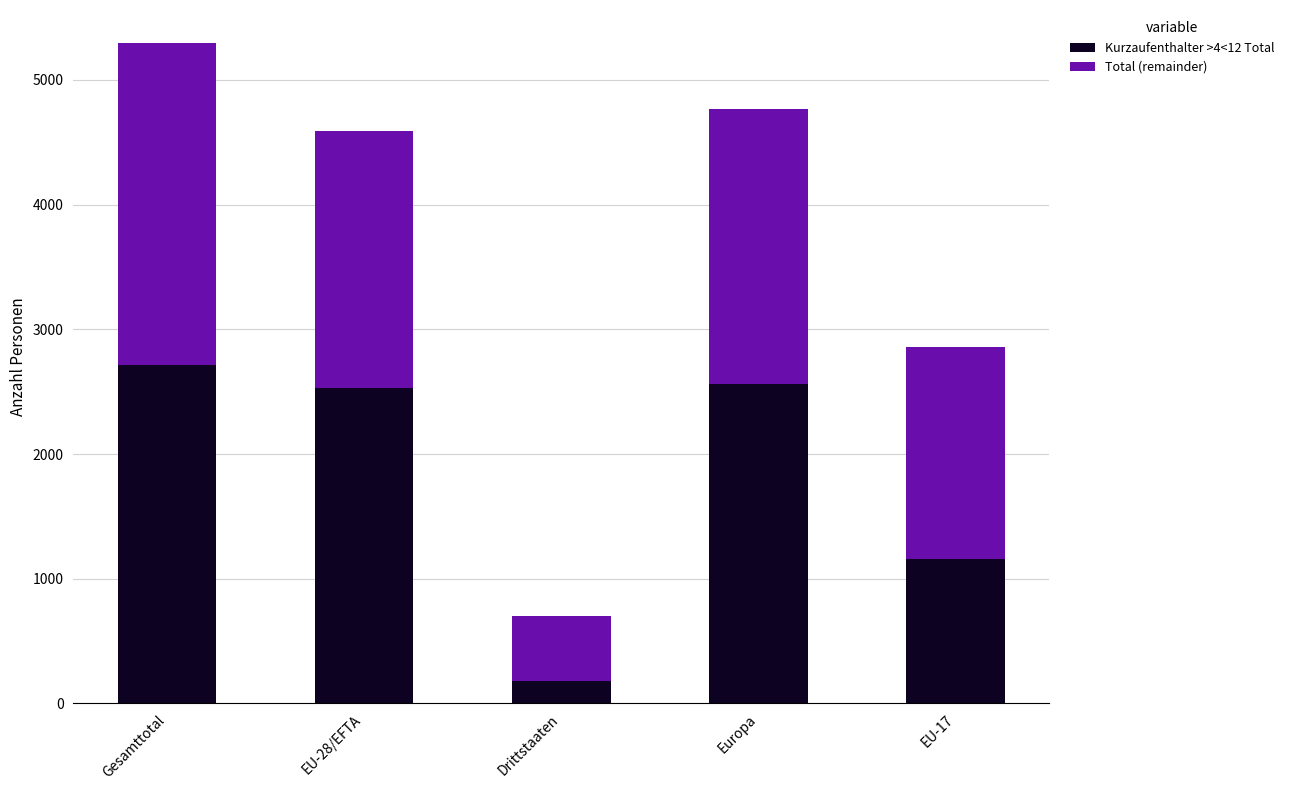

What is the difference between the maximum and second lowest values in the Kurzaufenthalter >4<12 Total series?

1549